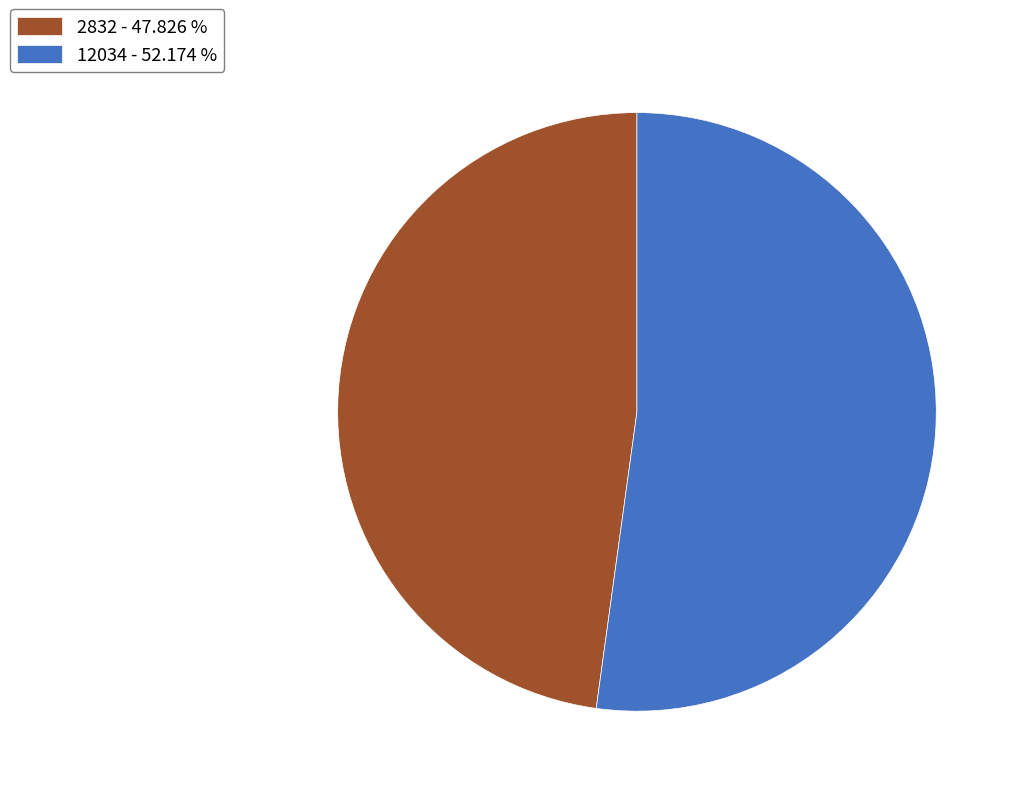

Is it true that 2832 is 48% of the pie?

True